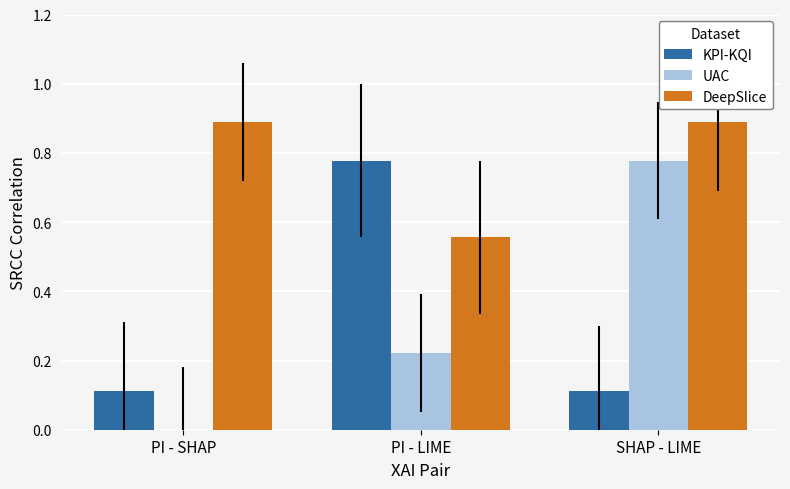

Does the chart contain stacked bars?

No